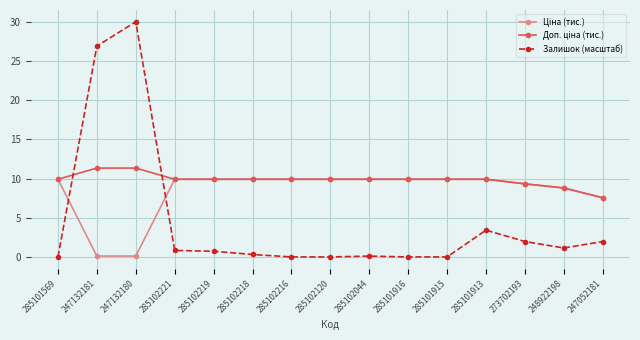

What position from the left is 285102216?

7